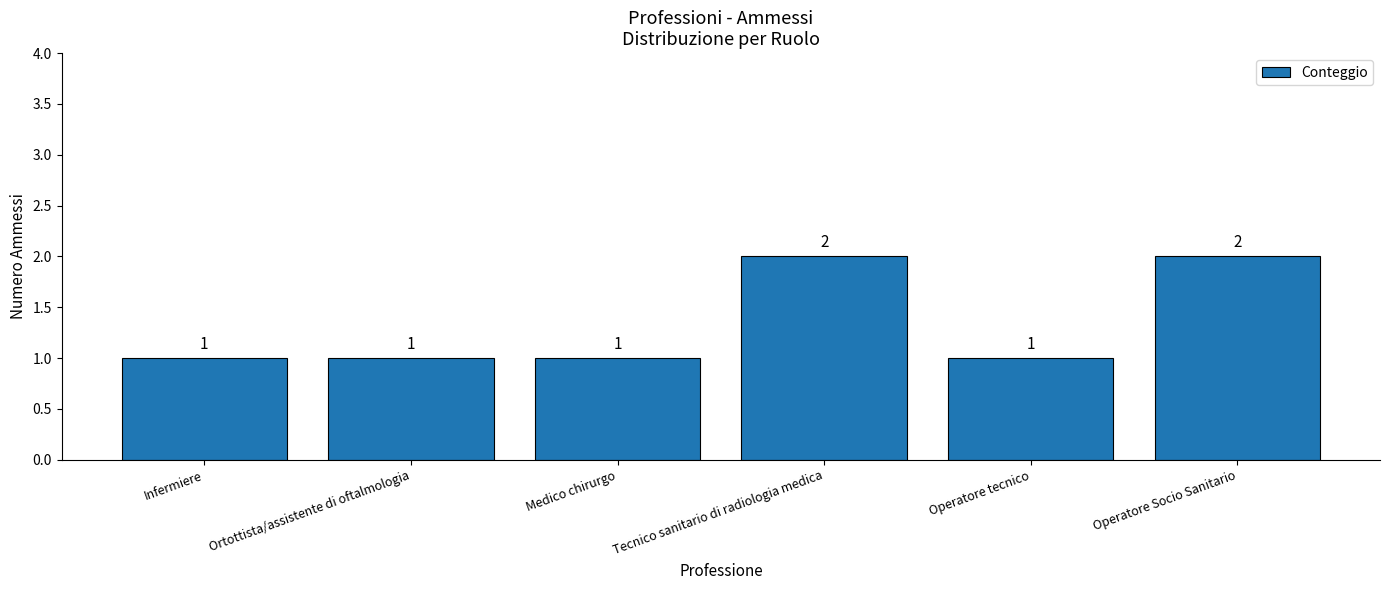

Count the number of categories in the chart.

6